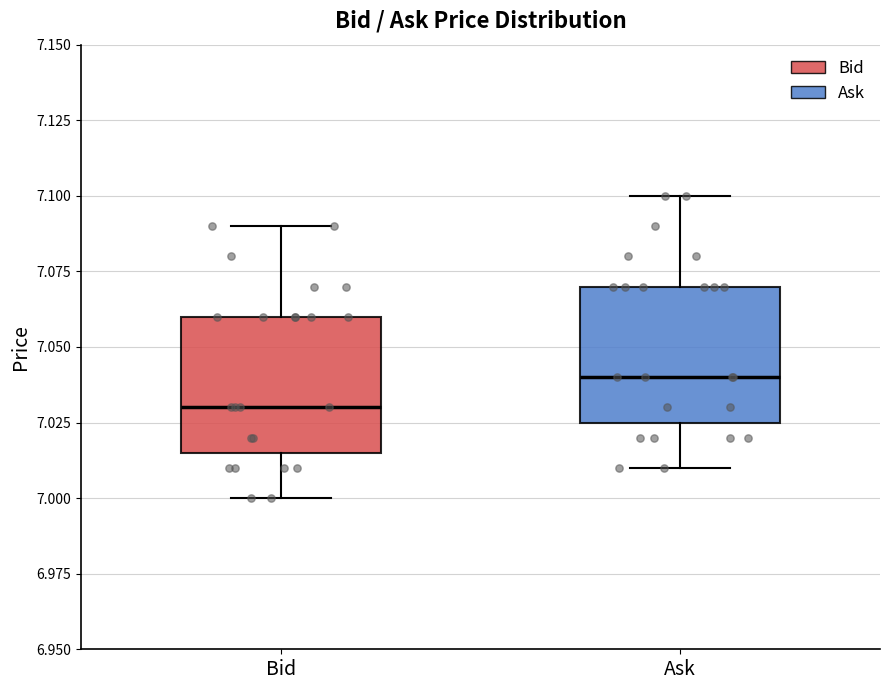

Reading left to right, transcribe this box plot: for each box, give where its median line is, the range the box spans, and where its two whiskers end, as read against the y-axis. The values are not printed on the chart, so give them approximately, as read against the axis.

Bid: median 7.030, box 7.015 to 7.060, whiskers 7.000 to 7.090
Ask: median 7.040, box 7.025 to 7.070, whiskers 7.010 to 7.100